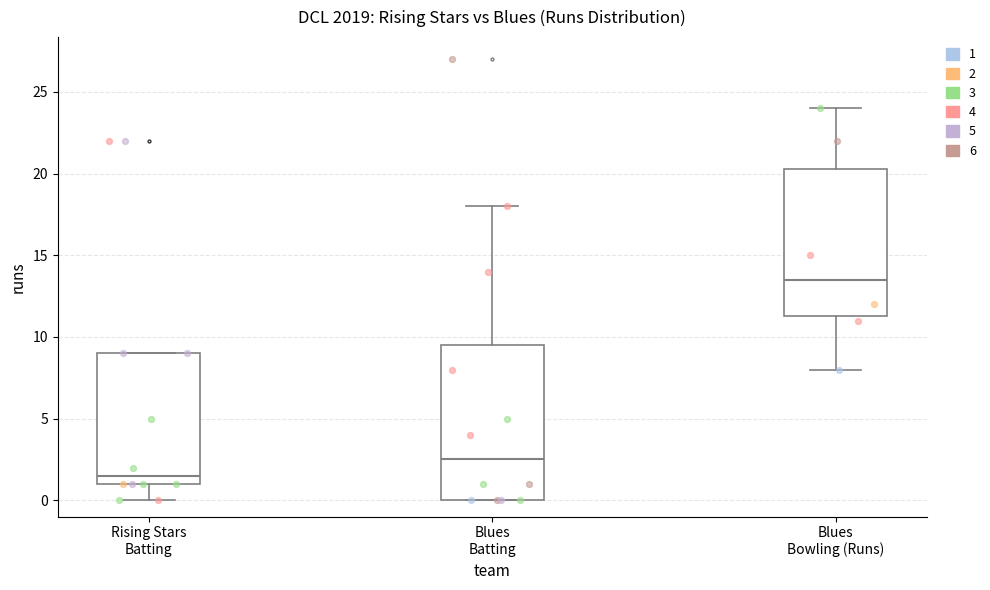

Reading left to right, read every box against the y-axis: the position of its median line, the range the box covers, and the ends of its whiskers. The values are not printed on the chart, so give them approximately, as read against the axis.

Rising Stars Batting: median 1.5, box 1.0 to 9.0, whiskers 0.0 to 9.0
Blues Batting: median 2.5, box 0.0 to 9.5, whiskers 0.0 to 18.0
Blues Bowling (Runs): median 13.5, box 11.5 to 20.5, whiskers 8.0 to 24.0